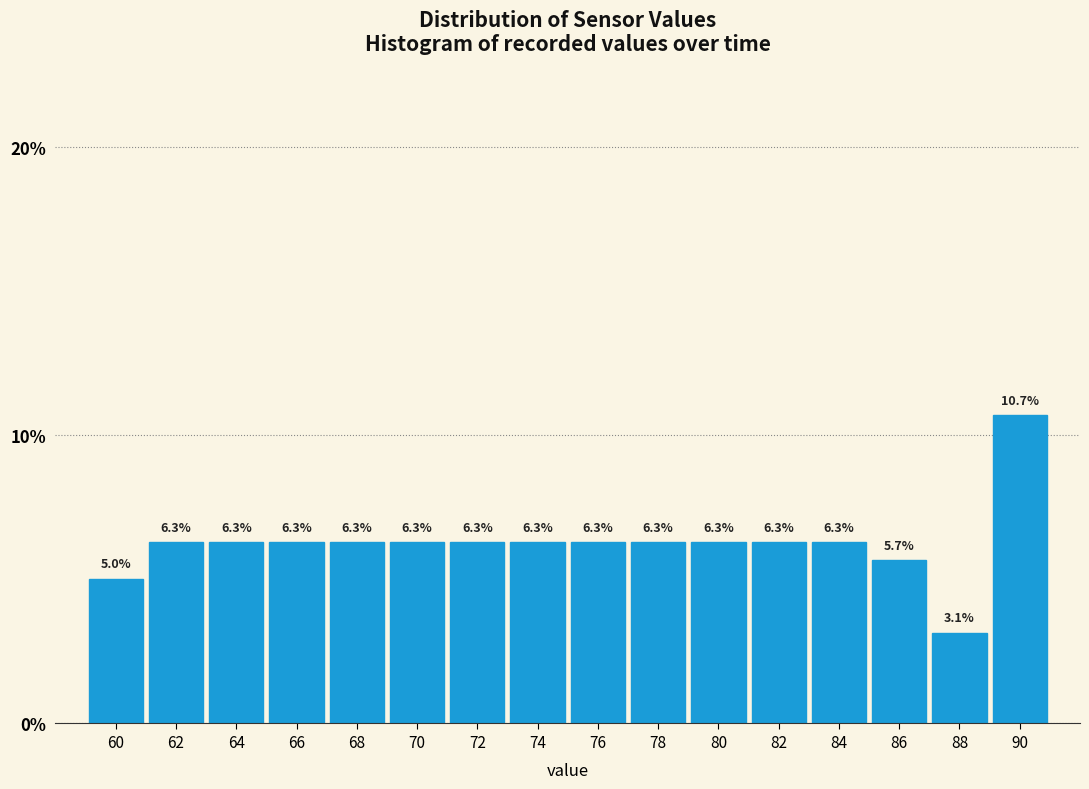

Reading left to right, list every bar in this chart as the range it spans on the x-axis followed by its height.

59 to 61: 5.0
61 to 63: 6.3
63 to 65: 6.3
65 to 67: 6.3
67 to 69: 6.3
69 to 71: 6.3
71 to 73: 6.3
73 to 75: 6.3
75 to 77: 6.3
77 to 79: 6.3
79 to 81: 6.3
81 to 83: 6.3
83 to 85: 6.3
85 to 87: 5.7
87 to 89: 3.1
89 to 91: 10.7